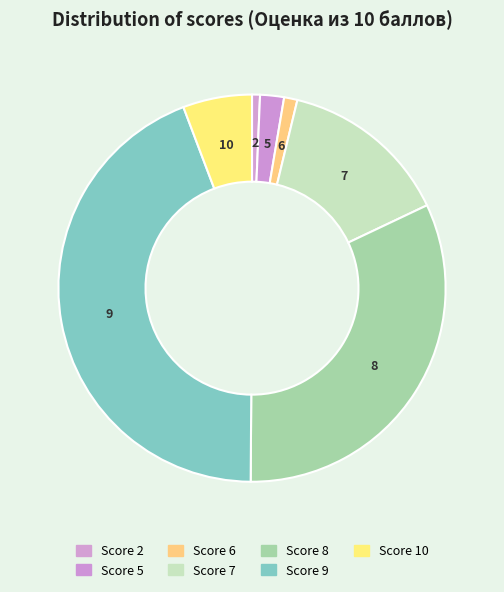

To the nearest percent, what is the average slice percentage?

14%